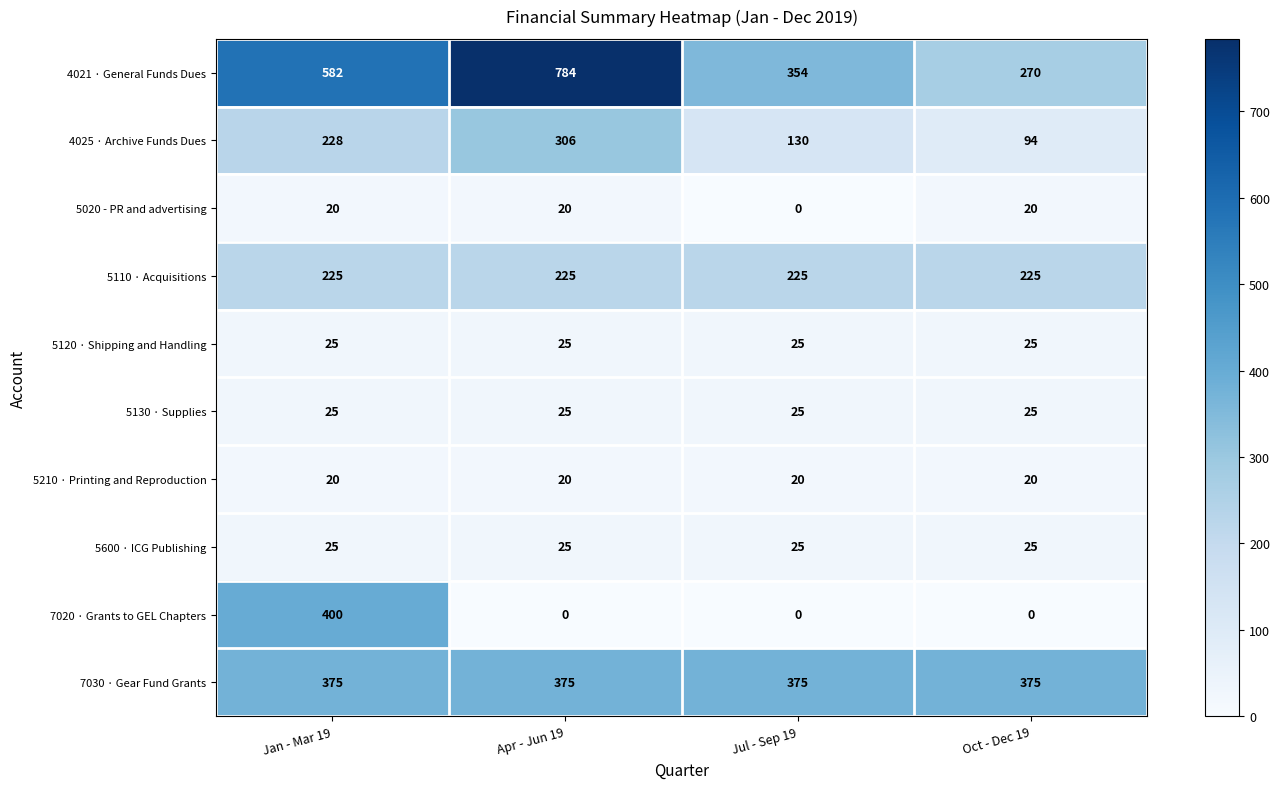

At how many categories does at least one series exceed 33?

4